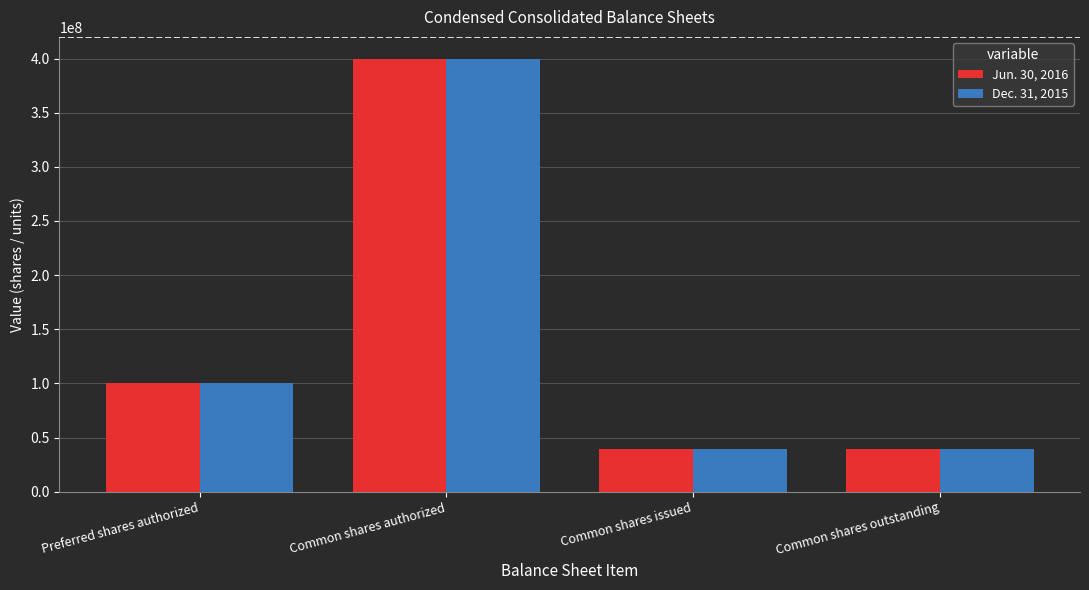

Which category has the highest value in the Dec. 31, 2015 series?

Common shares authorized